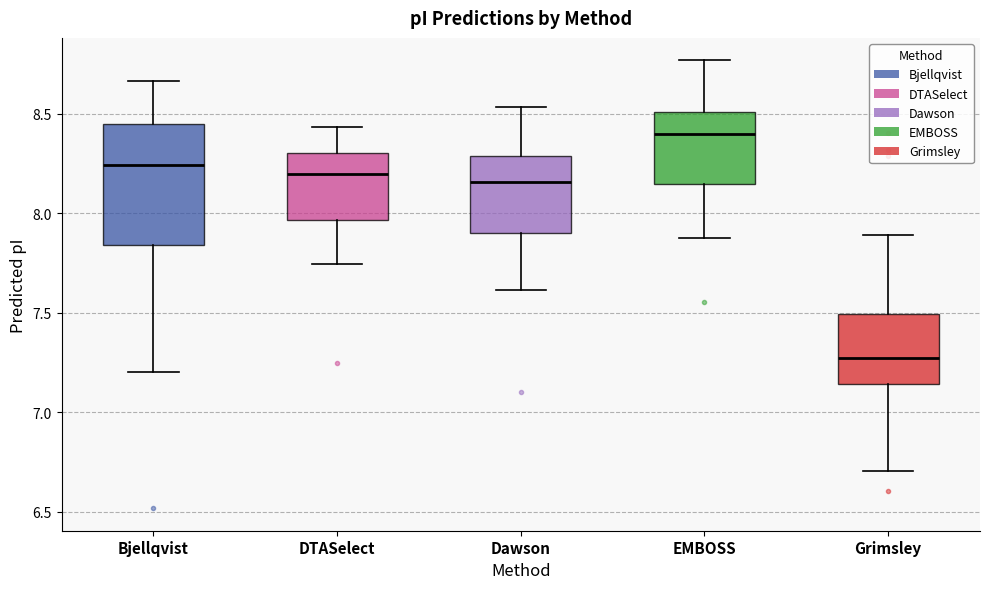

Reading left to right, transcribe this box plot: for each box, give where its median line is, the range the box spans, and where its two whiskers end, as read against the y-axis. The values are not printed on the chart, so give them approximately, as read against the axis.

Bjellqvist: median 8.25, box 7.85 to 8.45, whiskers 7.20 to 8.65
DTASelect: median 8.20, box 7.95 to 8.30, whiskers 7.75 to 8.45
Dawson: median 8.15, box 7.90 to 8.30, whiskers 7.60 to 8.55
EMBOSS: median 8.40, box 8.15 to 8.50, whiskers 7.90 to 8.75
Grimsley: median 7.25, box 7.15 to 7.50, whiskers 6.70 to 7.90